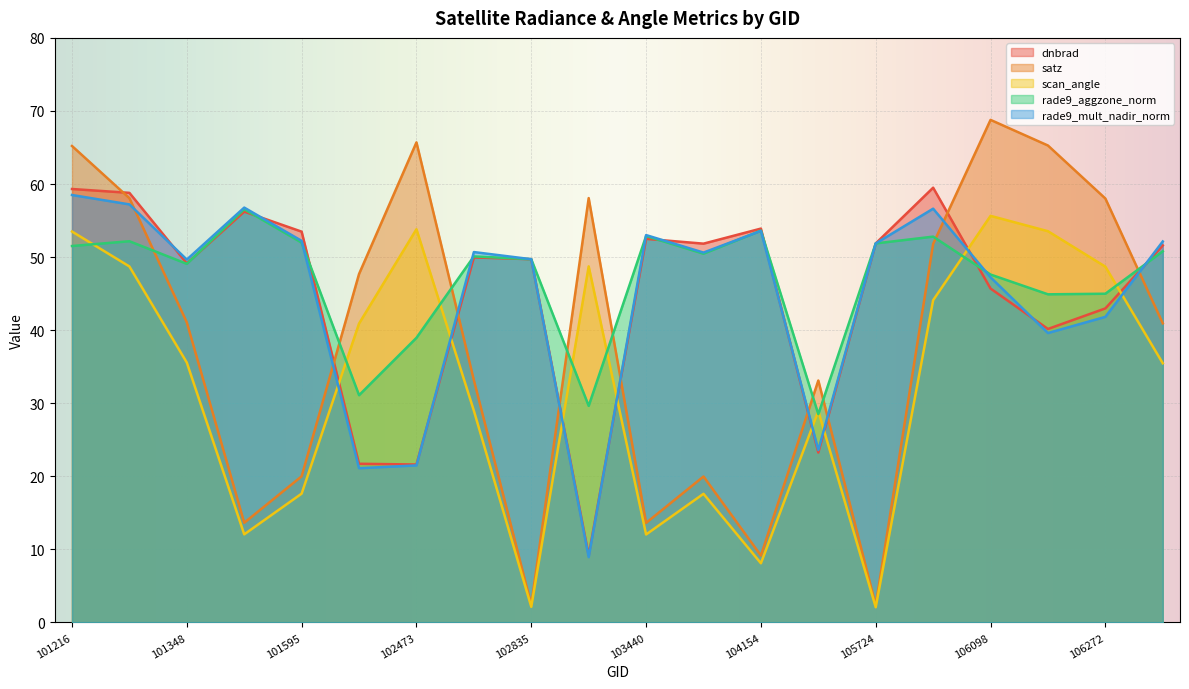

At 106453, list the series in order from largest to smallest.

rade9_mult_nadir_norm, dnbrad, rade9_aggzone_norm, satz, scan_angle